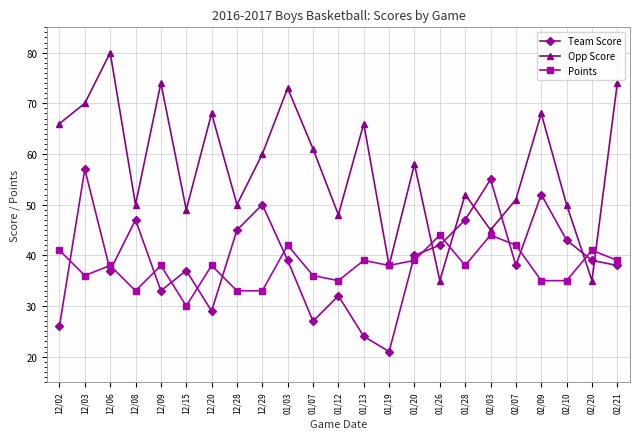

Rank the series by their maximum value, from highest to lowest.

Opp Score, Team Score, Points